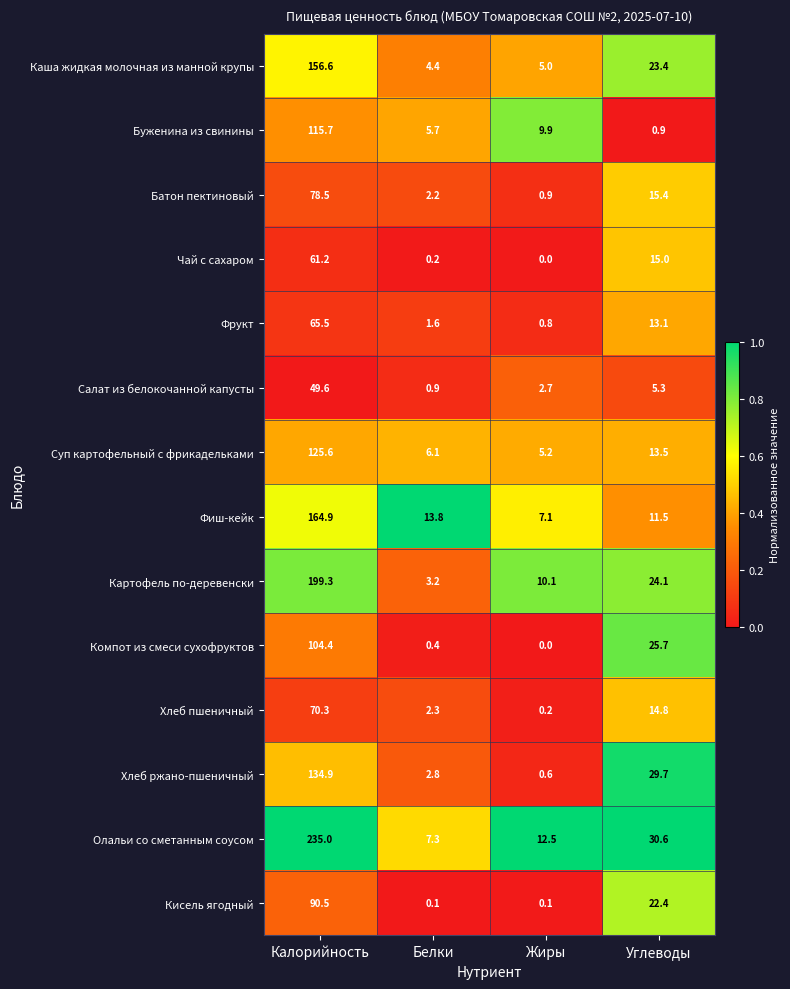

What is the difference between the second highest and minimum values in the Компот из смеси сухофруктов series?

25.7